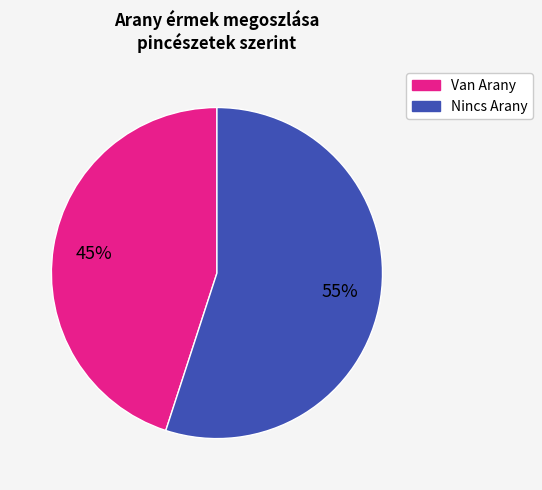

Does any single category account for the majority?

Yes